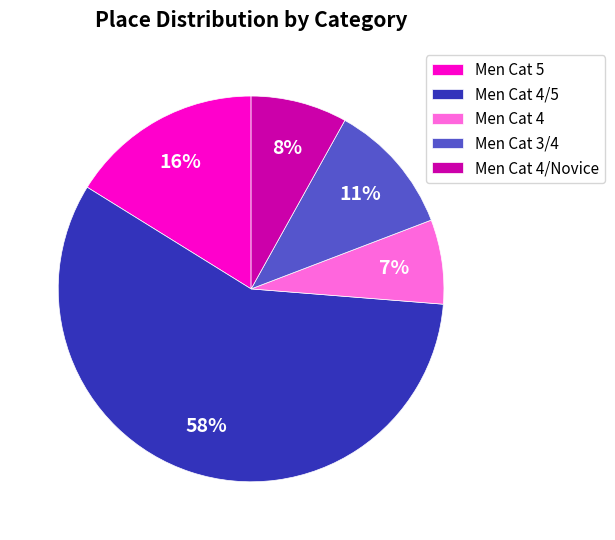

How many segments does this pie chart have?

5